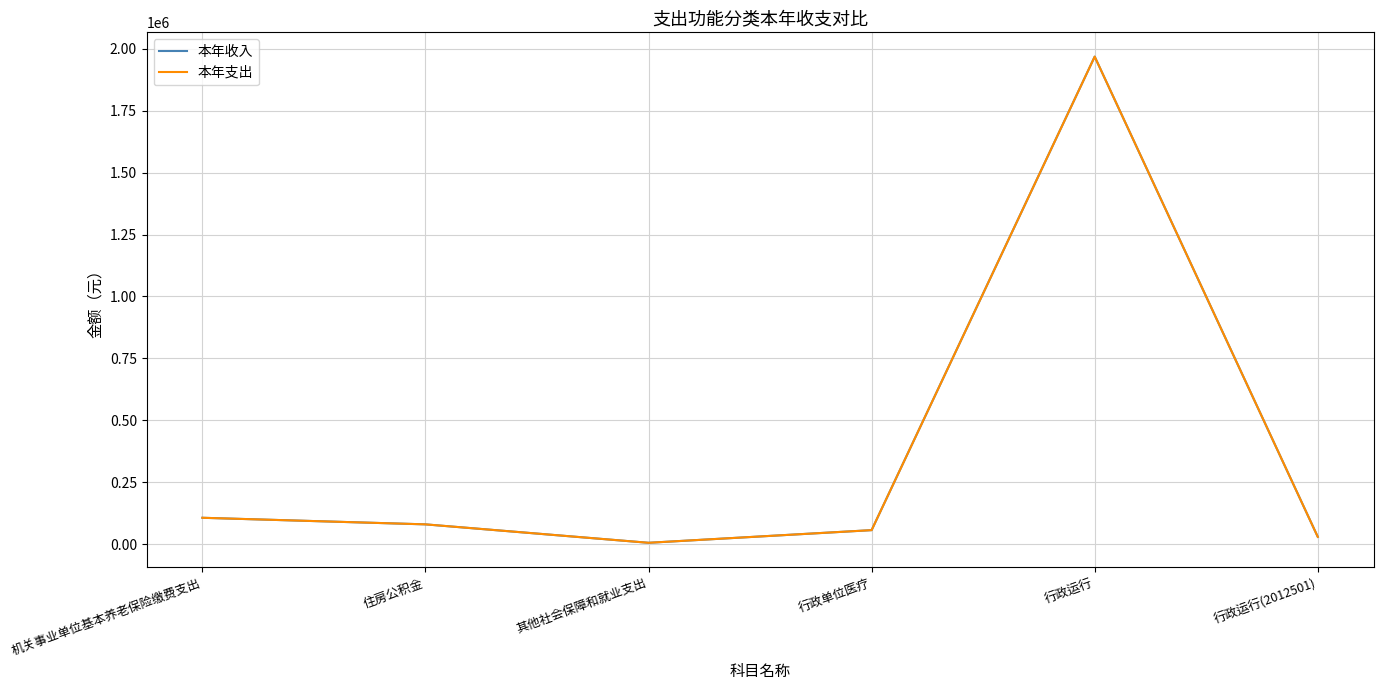

Reading left to right, list all the values displayed in this chart.

本年收入: 机关事业单位基本养老保险缴费支出=106402.6	住房公积金=79801.9	其他社会保障和就业支出=5383.0	行政单位医疗=56480.2	行政运行=1968240.1	行政运行(2012501)=29395.0
本年支出: 机关事业单位基本养老保险缴费支出=106402.6	住房公积金=79801.9	其他社会保障和就业支出=5383.0	行政单位医疗=56480.2	行政运行=1968240.1	行政运行(2012501)=29395.0